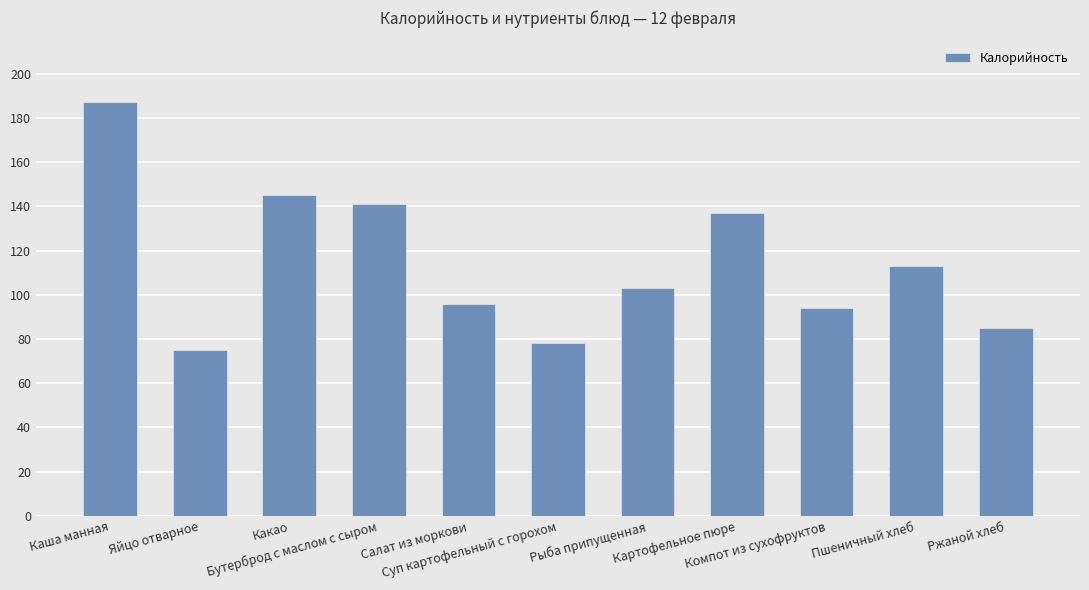

How many data points are less than 103?

5